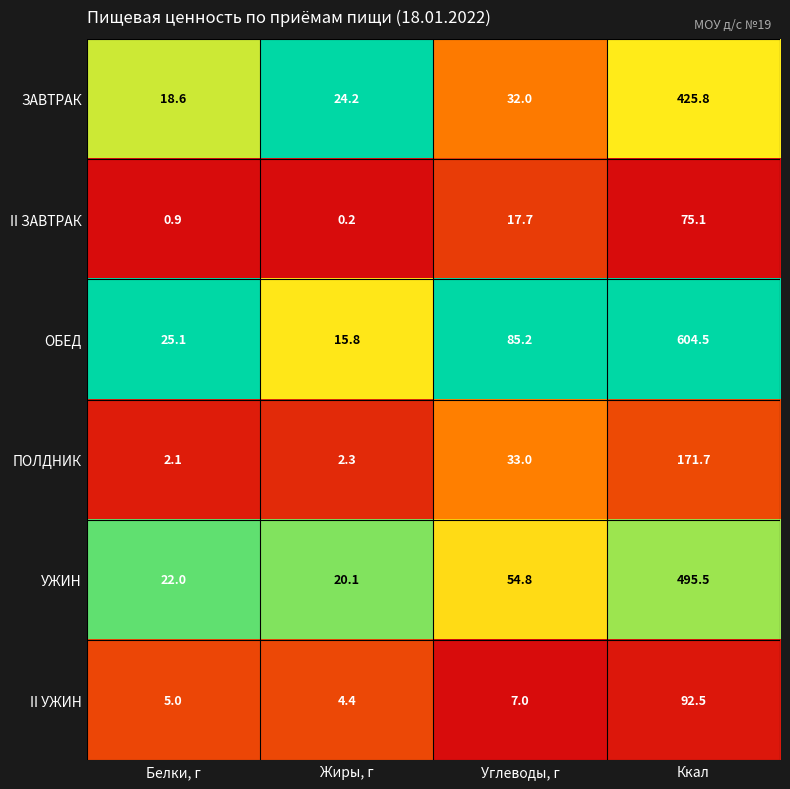

The II УЖИН series shows 7.8 at Жиры, г. True or false?

False